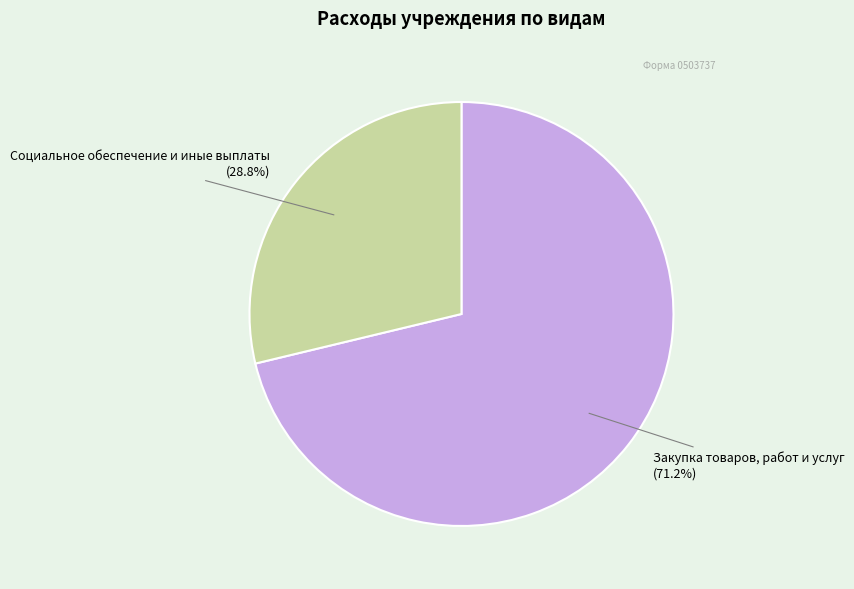

How much of the chart is everything except Социальное обеспечение и иные выплаты?

71.2%